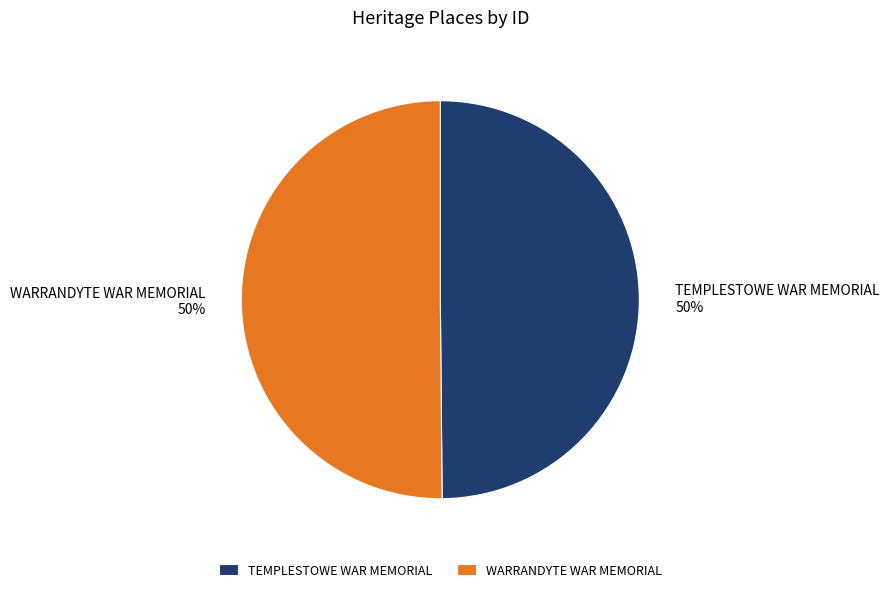

How many slices are in this pie chart?

2